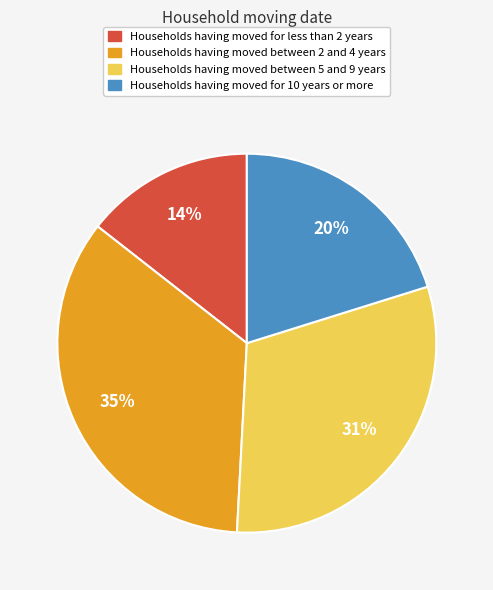

To the nearest percent, what is the average slice percentage?

25%